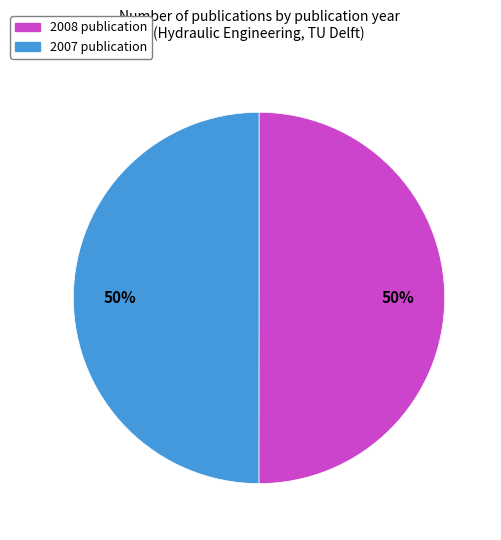

To the nearest percent, what is the average slice percentage?

50%